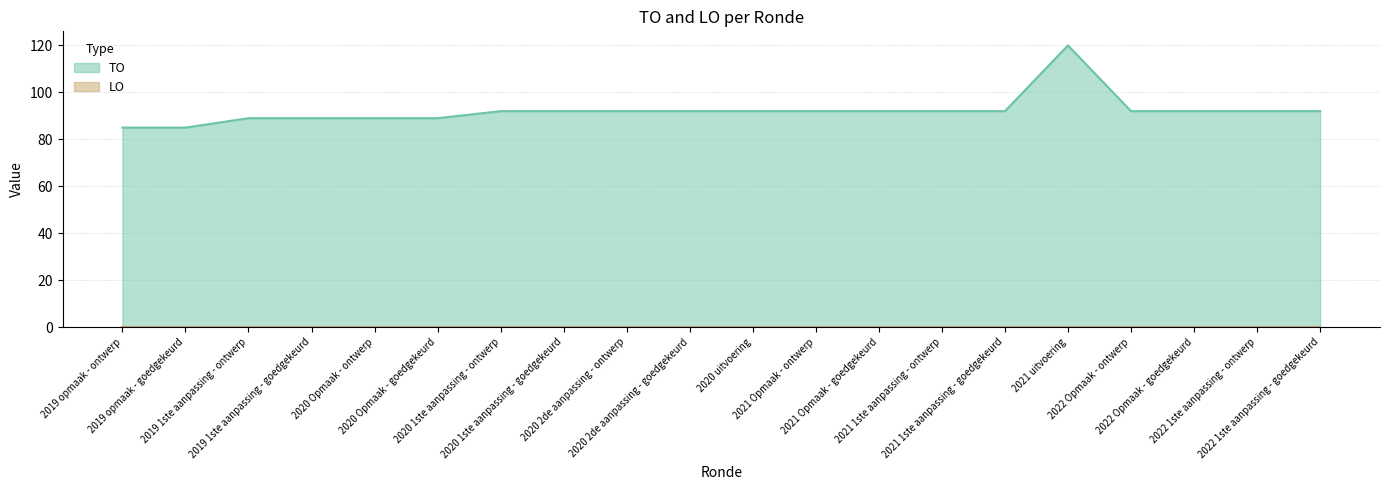

What is the label of the 9th point from the left?

2020 2de aanpassing - ontwerp